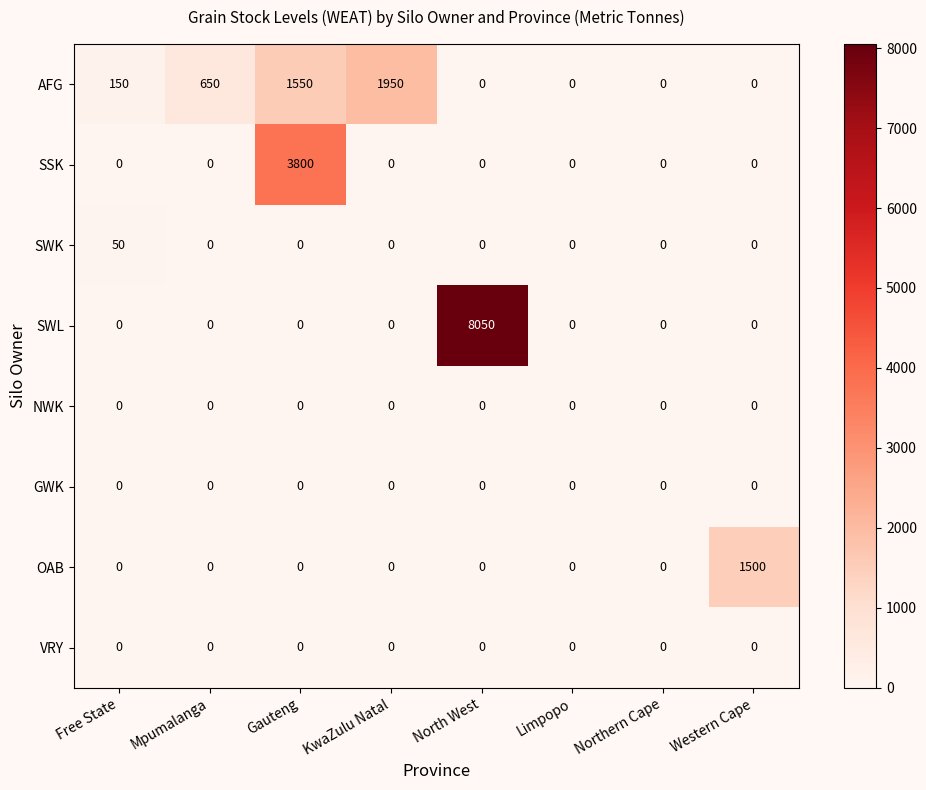

Which series has the largest total across all categories?

SWL